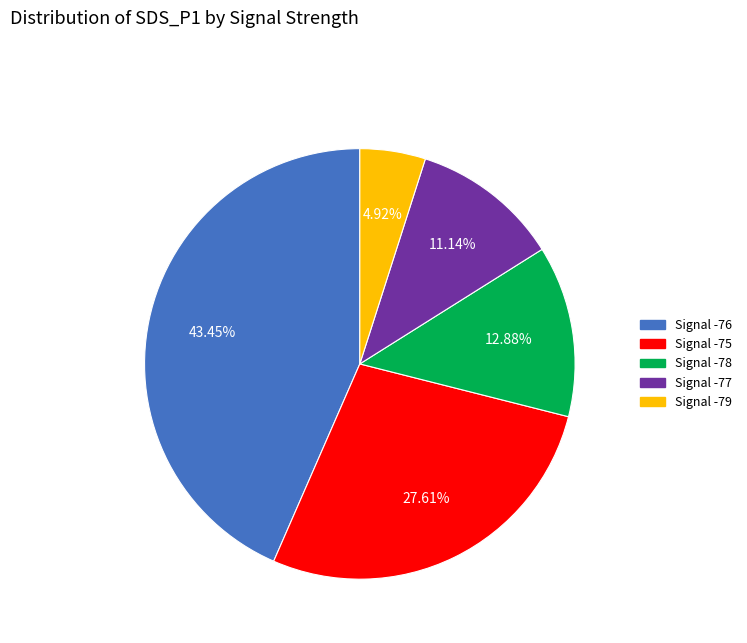

Is there any slice that represents more than half of the pie?

No